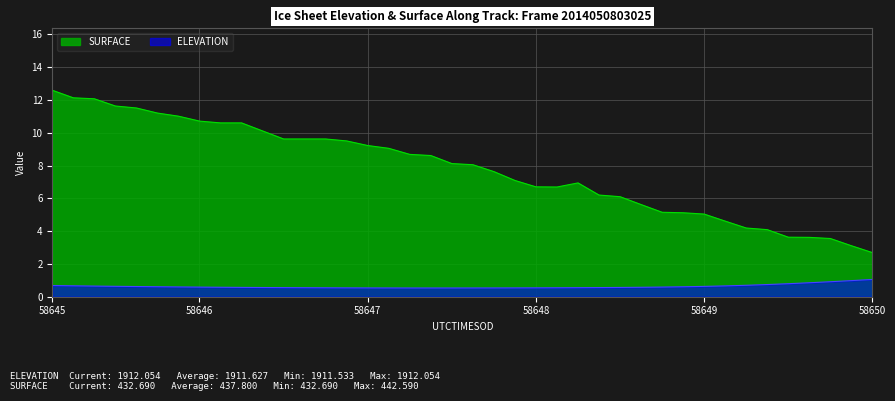

At how many categories does at least one series exceed 4?

35